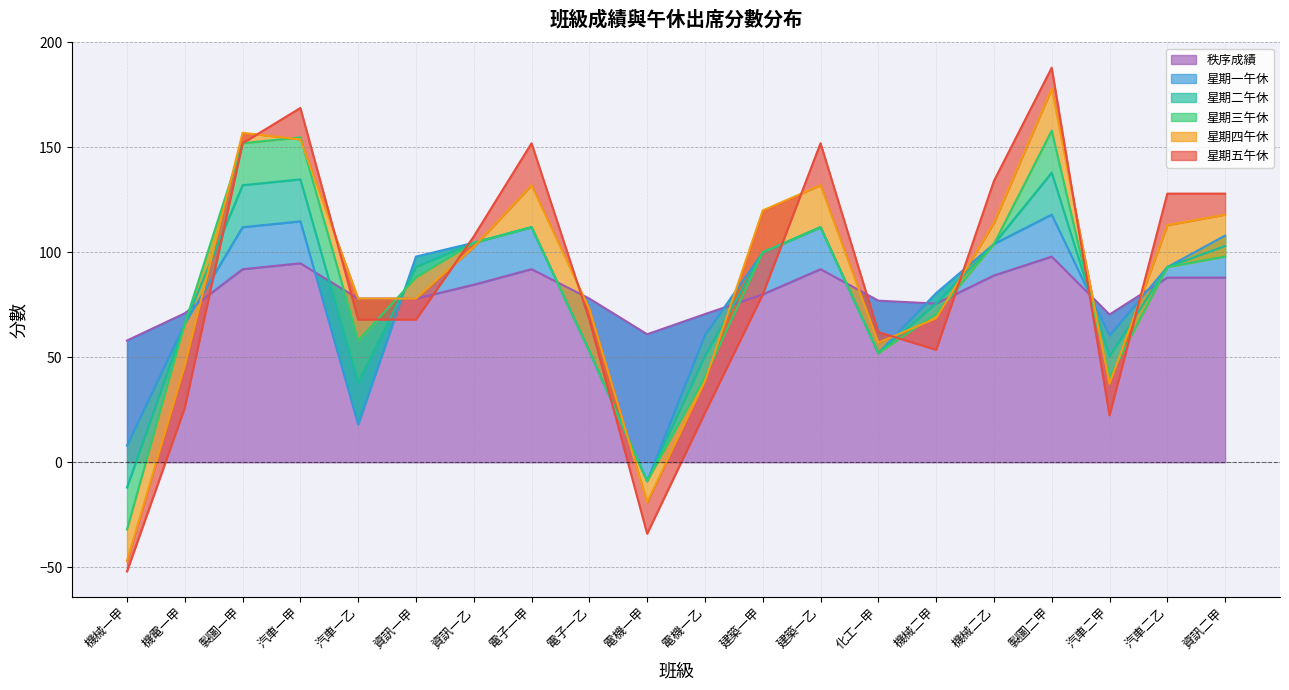

The value of 秩序成績 at 建築一乙 is 92.0. True or false?

True